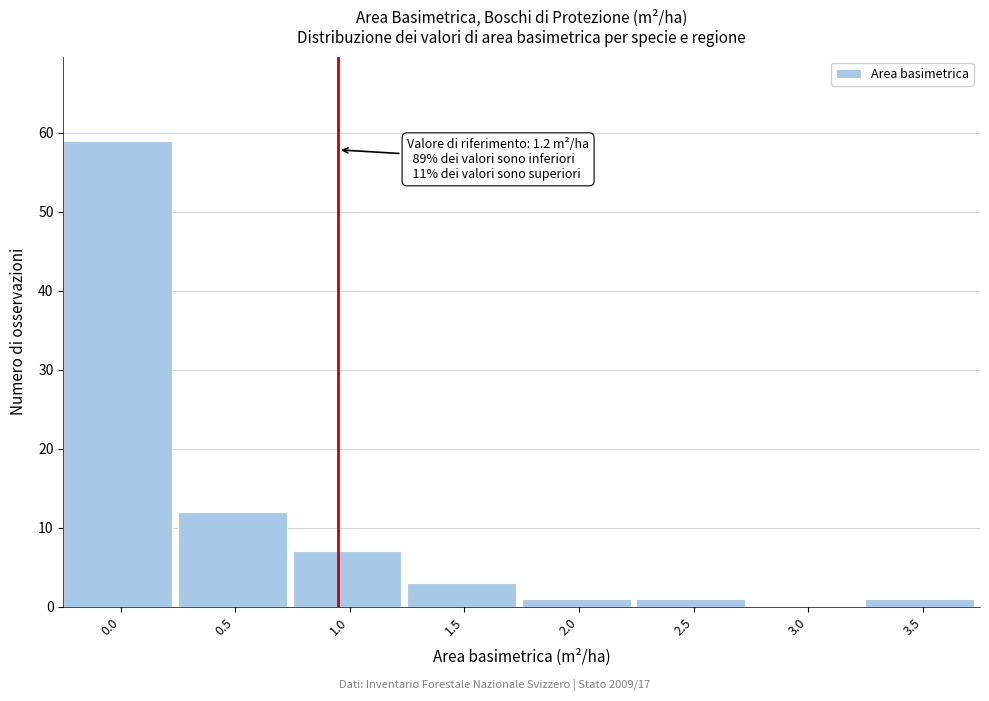

Reading left to right, extract all data points from this chart.

0.0=59	0.5=12	1.0=7	1.5=3	2.0=1	2.5=1	3.0=0	3.5=1